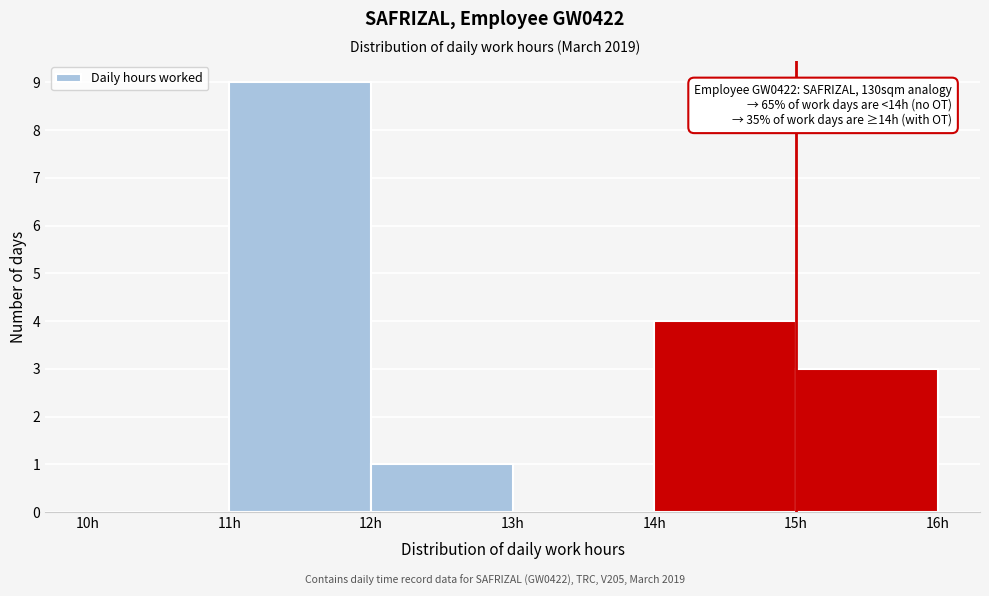

Which range on the x-axis has the tallest bar?

11 to 12